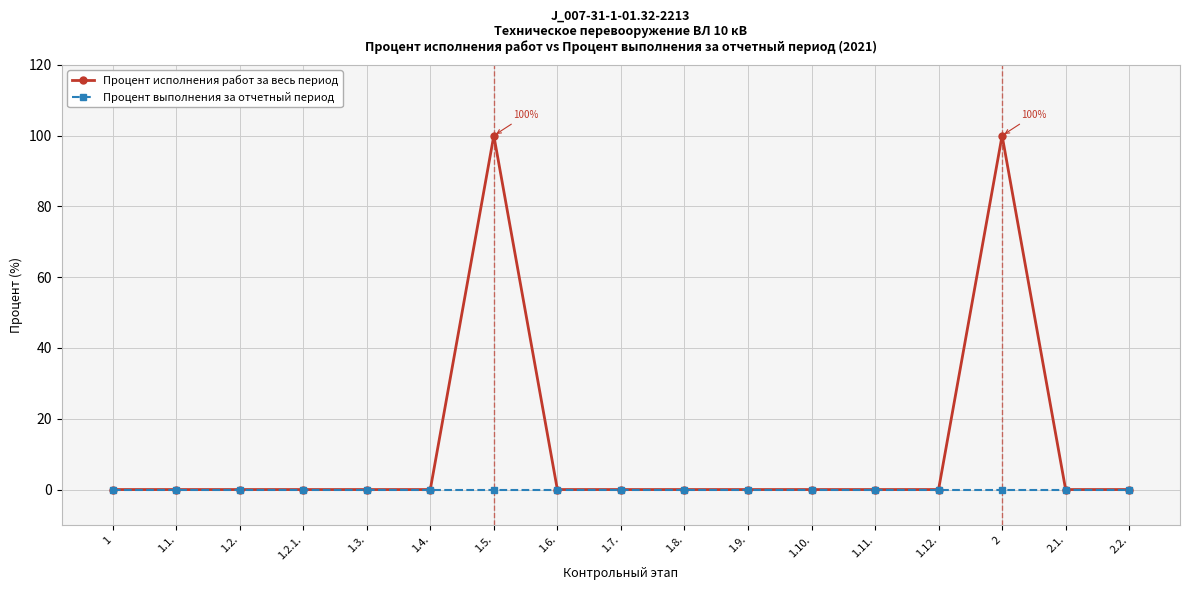

The Процент исполнения работ за весь период series shows 0 at 1.8.. True or false?

True